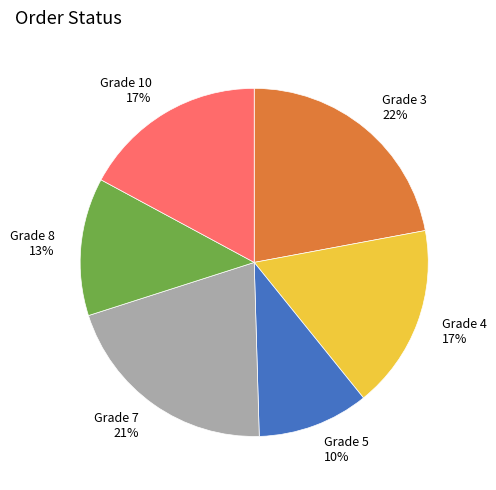

To the nearest percent, what is the difference between the largest and smallest slice percentages?

12%